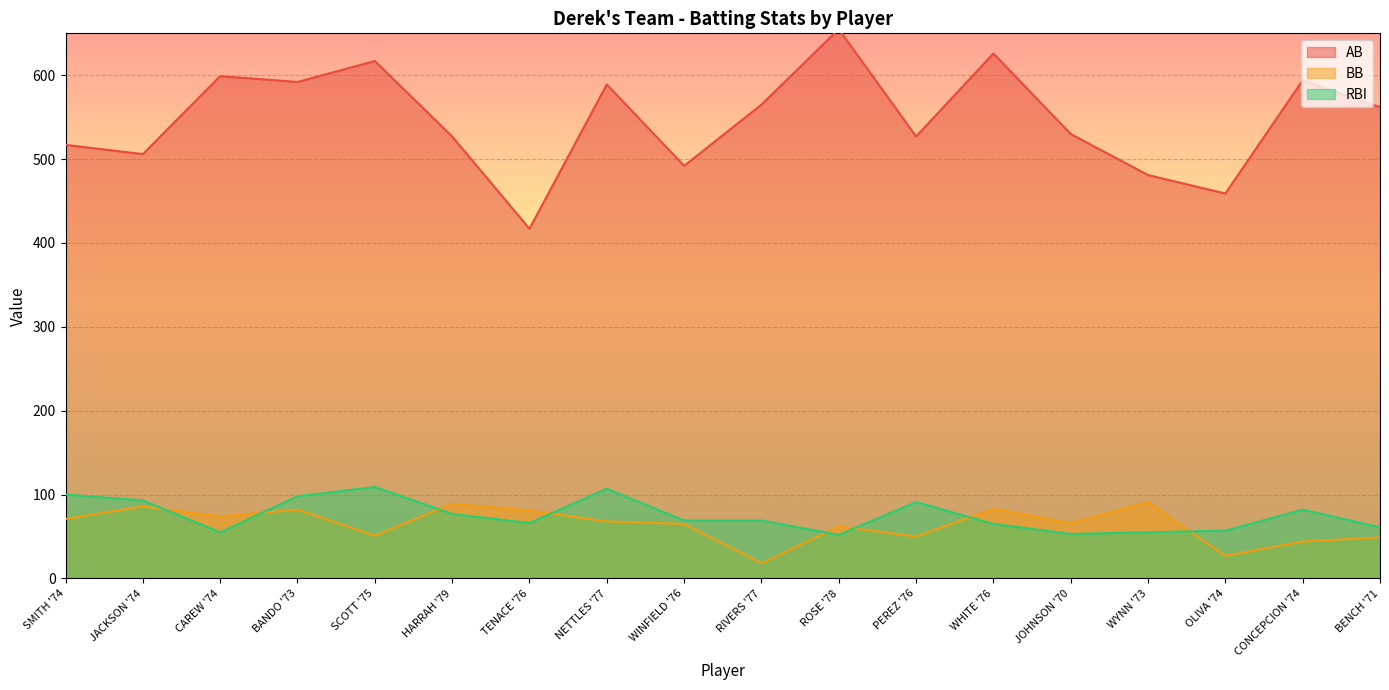

At which label is BB closest to 54?

SCOTT '75